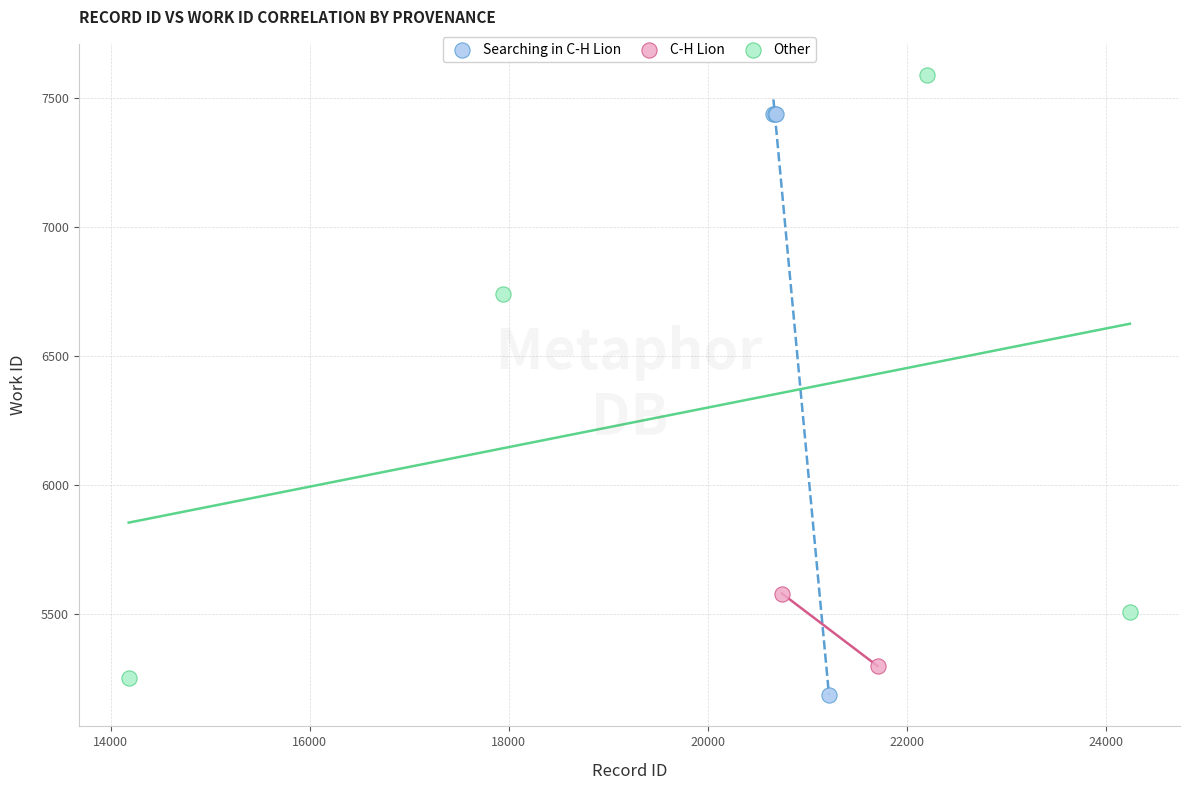

What are all the series names shown in the legend?

Searching in C-H Lion, C-H Lion, Other